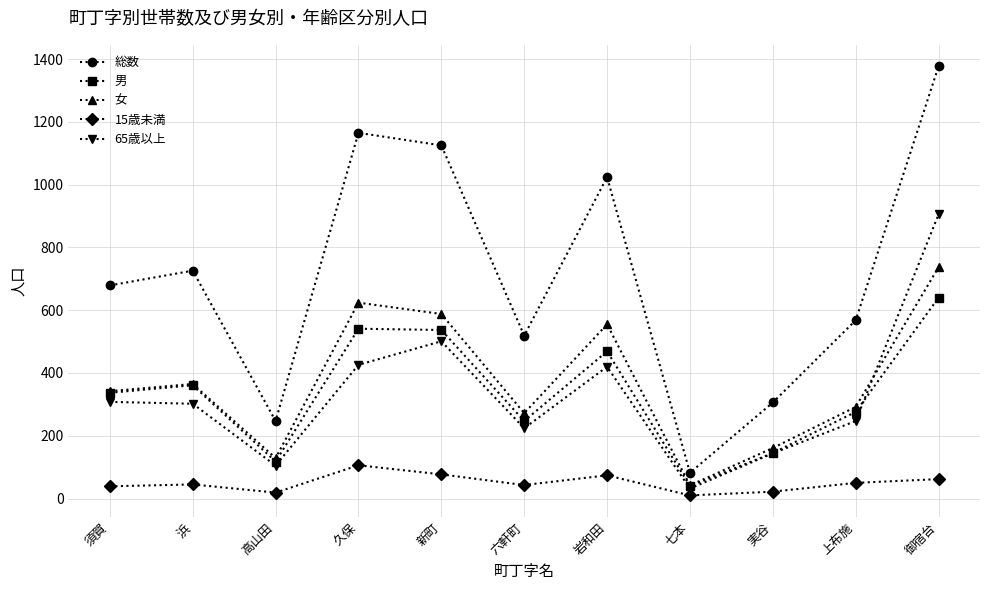

What is the approximate value of 総数 at 実谷?

306